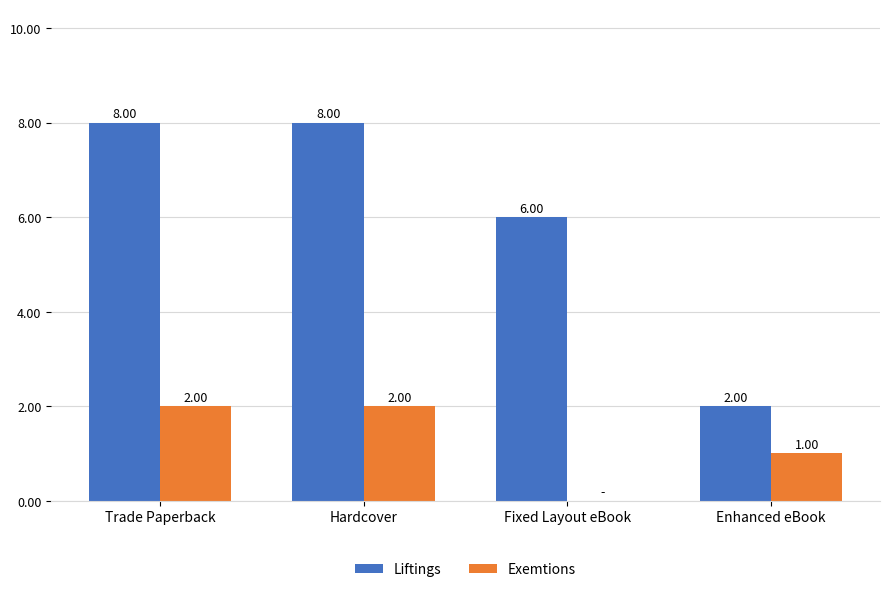

How many values in Exemtions are above zero?

3